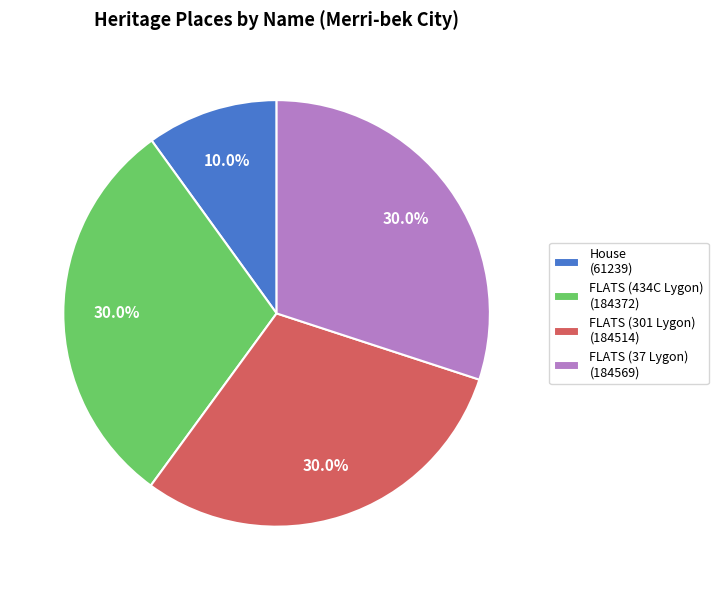

Do FLATS (301 Lygon) and FLATS (37 Lygon) together represent more than half of the pie?

Yes